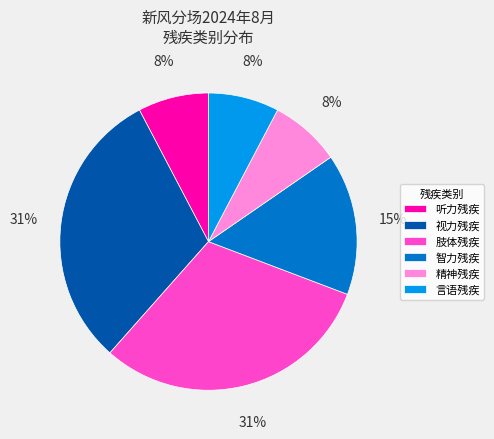

What is the ratio of the value at 精神残疾 to the value at 听力残疾?

1.0